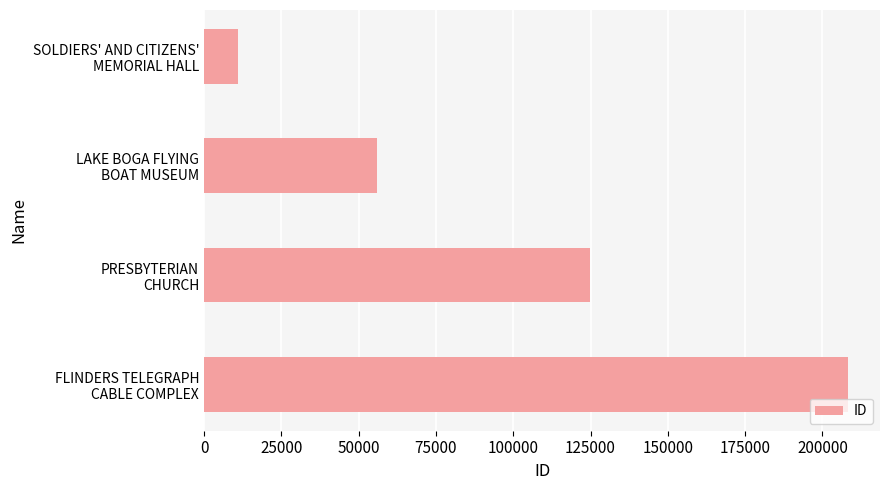

How many values are between 55888 and 208208?

3